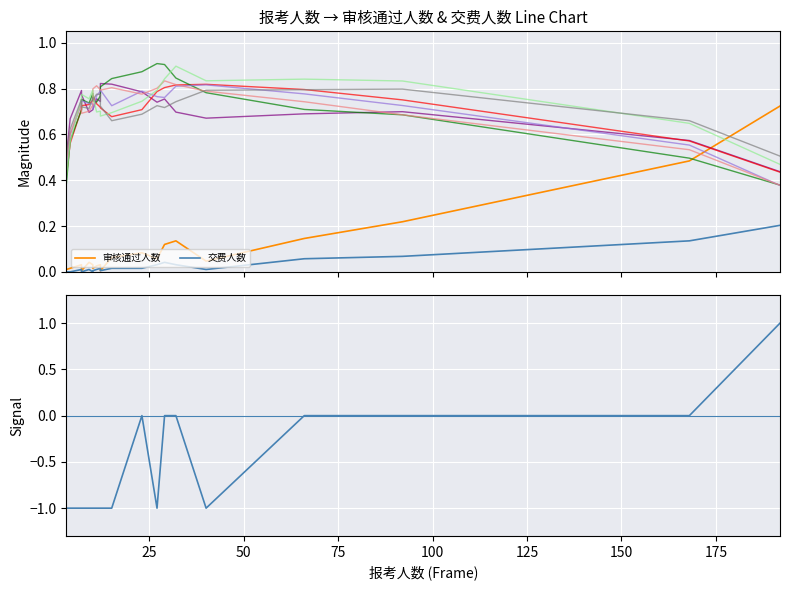

How many categories are shown in the chart?

20